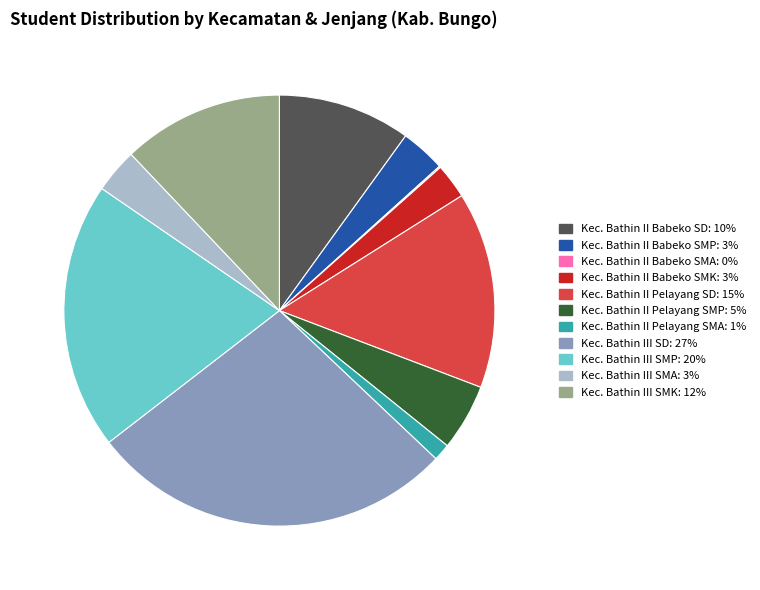

Do Kec. Bathin II Babeko SD: 10% and Kec. Bathin III SMA: 3% together represent more than half of the pie?

No